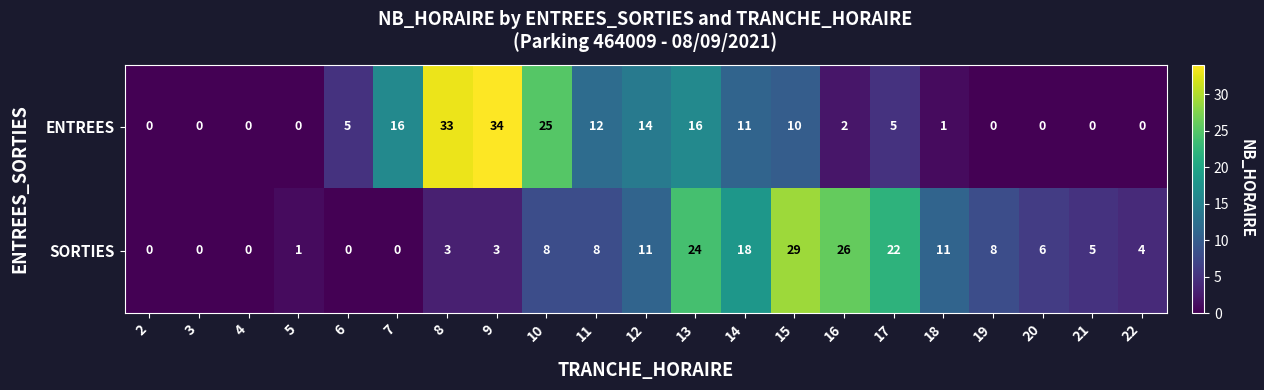

Where does the SORTIES series first go above 6?

10